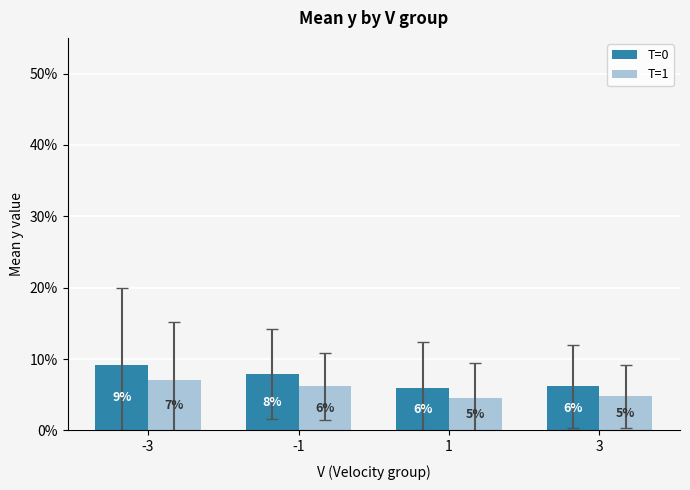

What are all the series names shown in the legend?

T=0, T=1